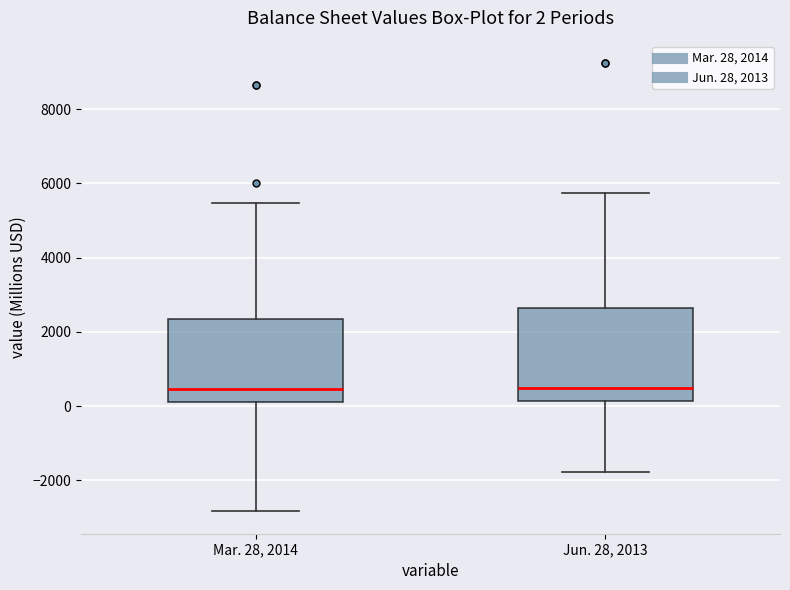

Which box is the tallest, from its lower edge to its upper edge?

Jun. 28, 2013